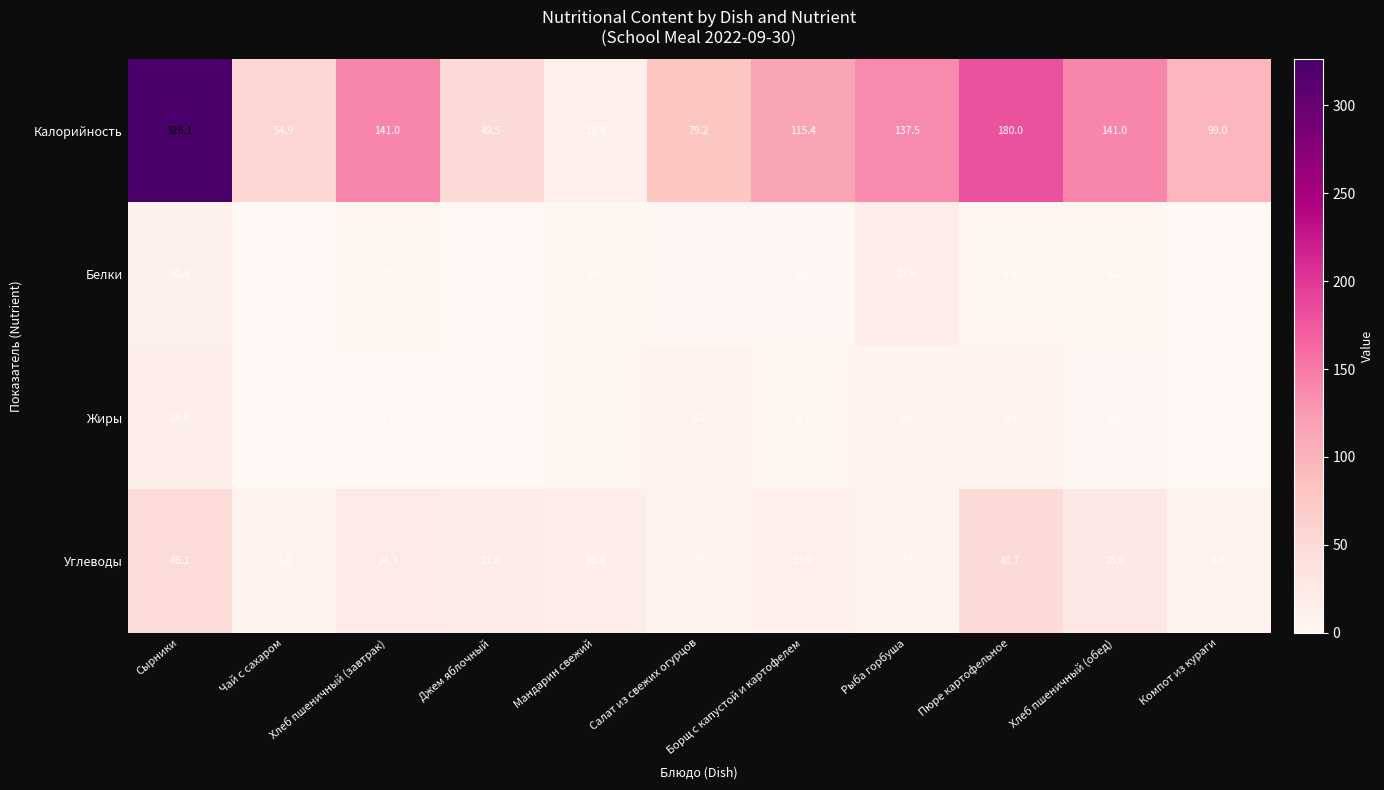

At which label does Калорийность reach its minimum?

Мандарин свежий